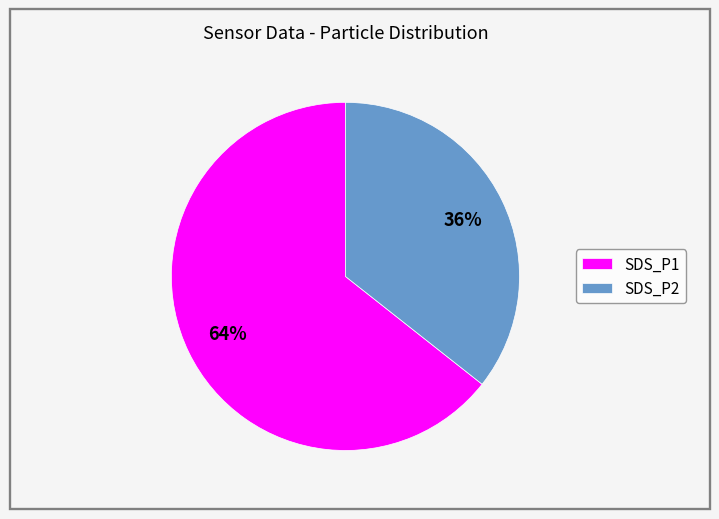

Between SDS_P1 and SDS_P2, which is larger?

SDS_P1